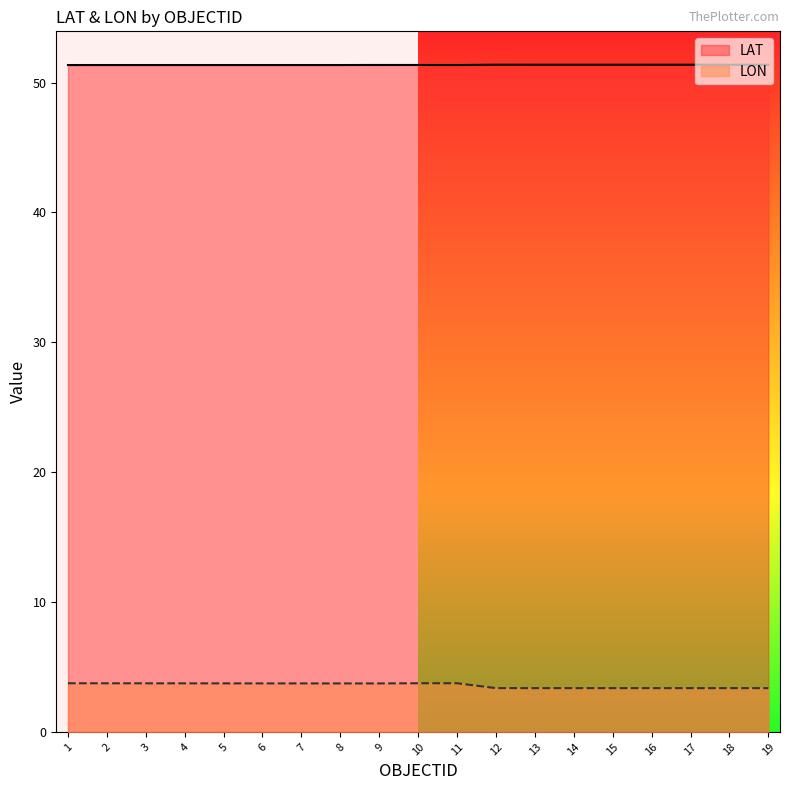

At how many categories does at least one series exceed 9?

19